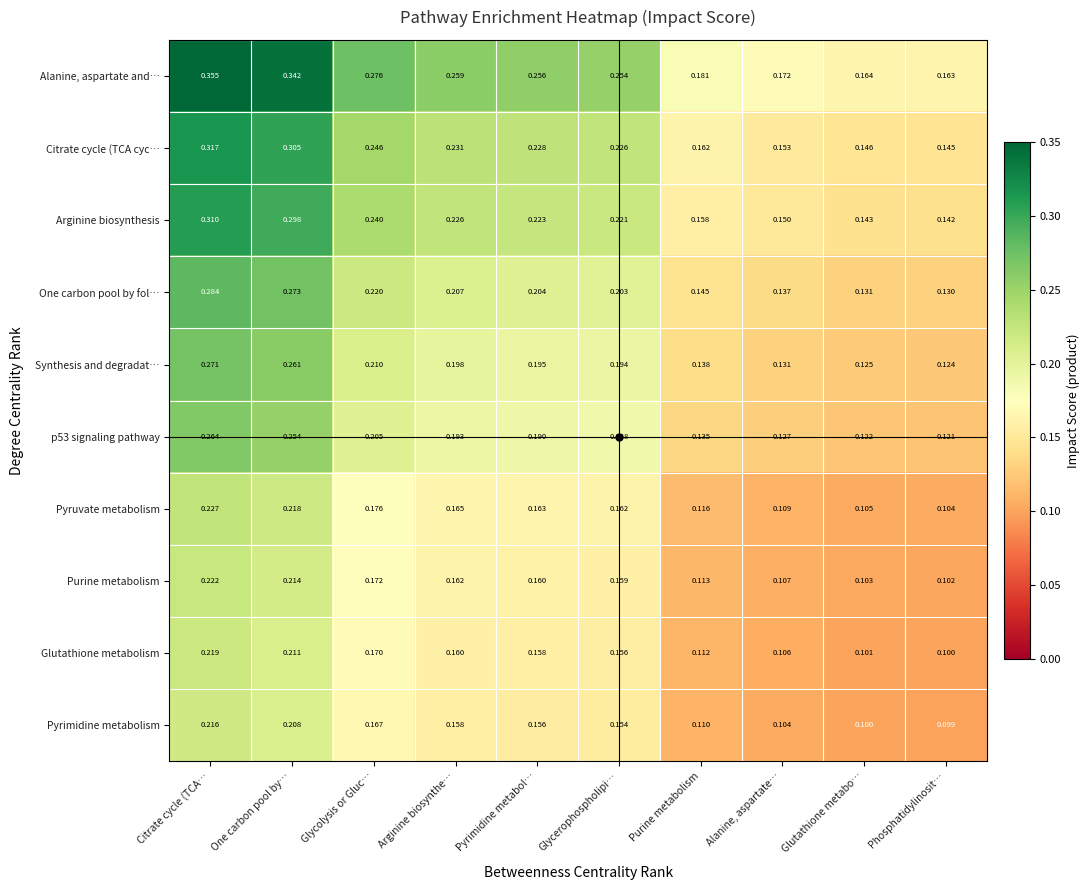

Which category has the highest value across all series?

Citrate cycle (TCA…